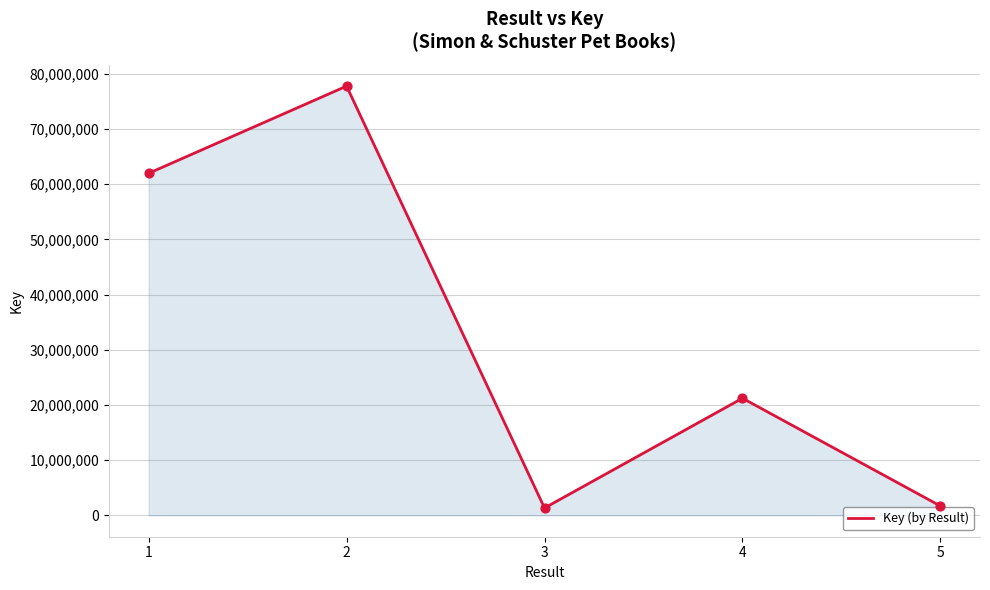

Approximately how many times larger is the value at 1 compared to 2?

0.8